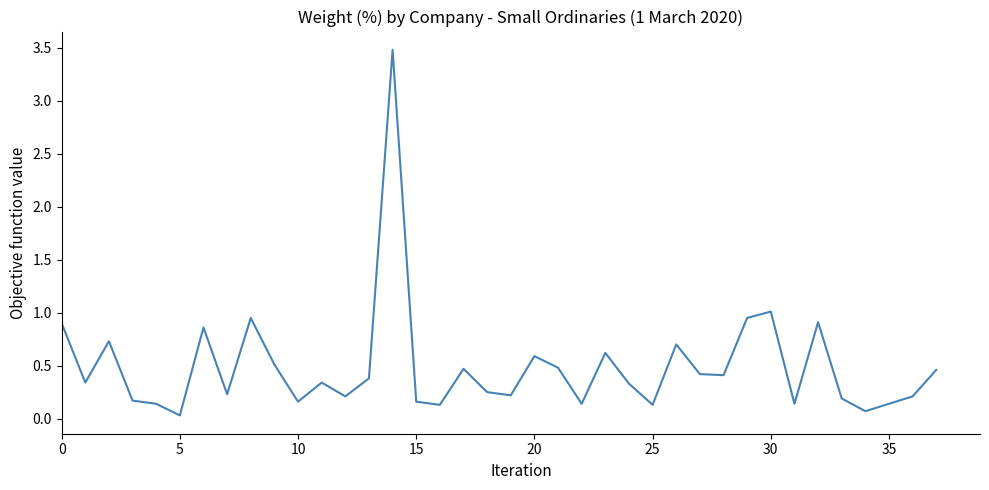

What is the maximum value shown in the chart?

3.5